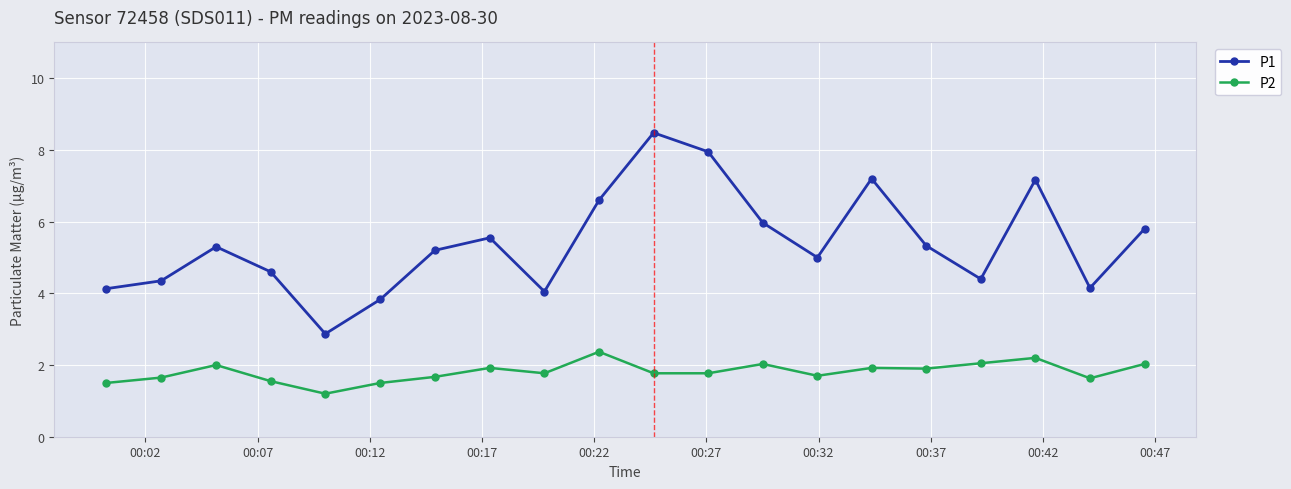

True or false: P1 and P2 cross at least once.

False